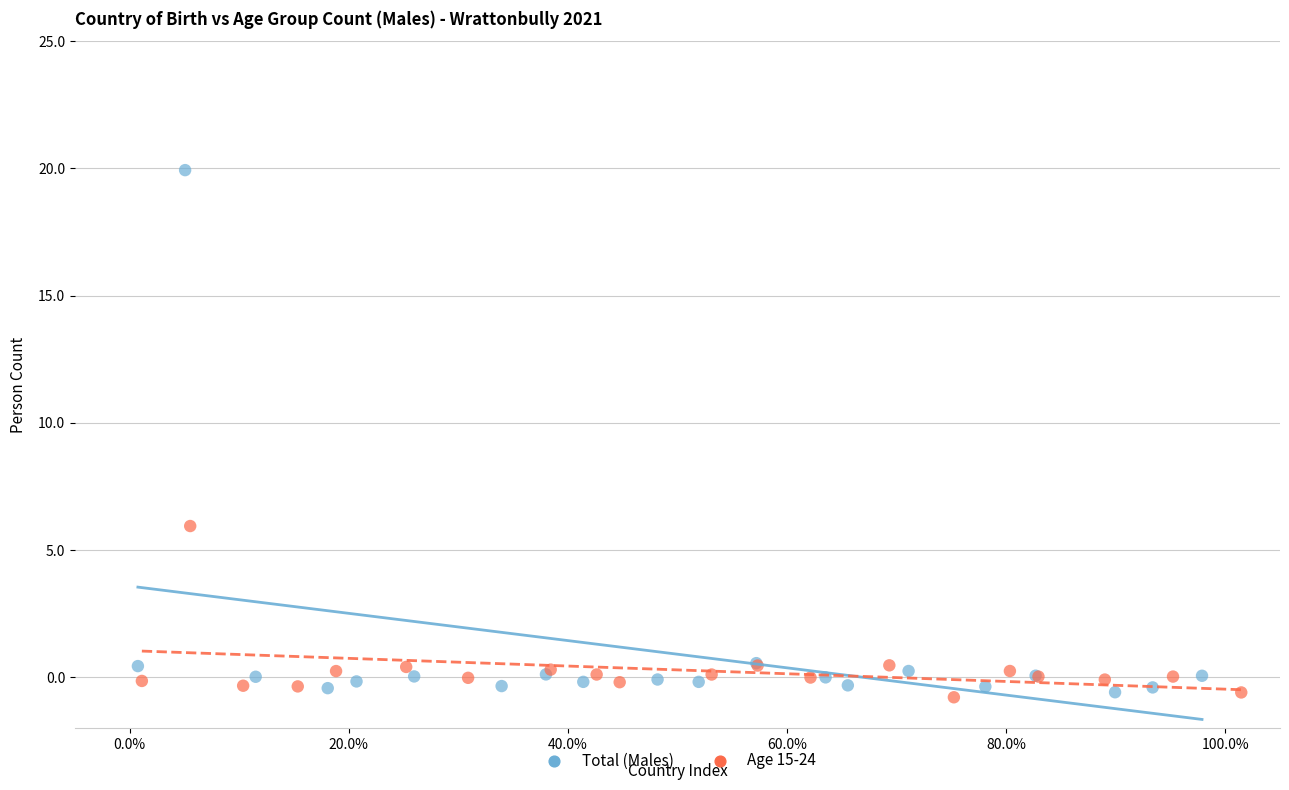

What are all the series names shown in the legend?

Total (Males), Age 15-24